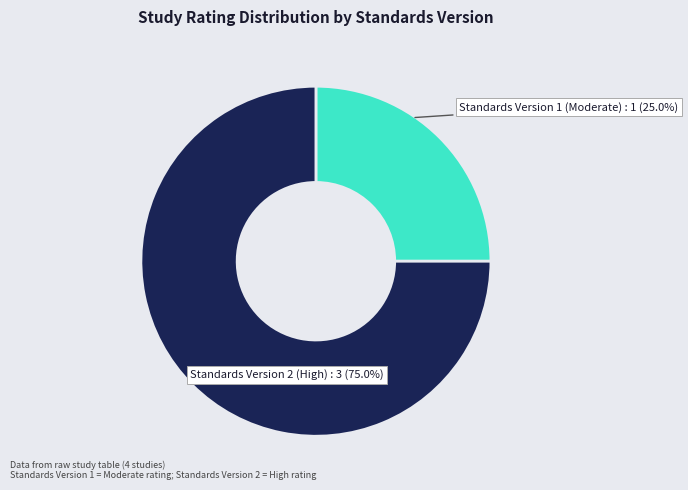

Do Standards Version 2 (High) and Standards Version 1 (Moderate) together represent more than half of the pie?

Yes